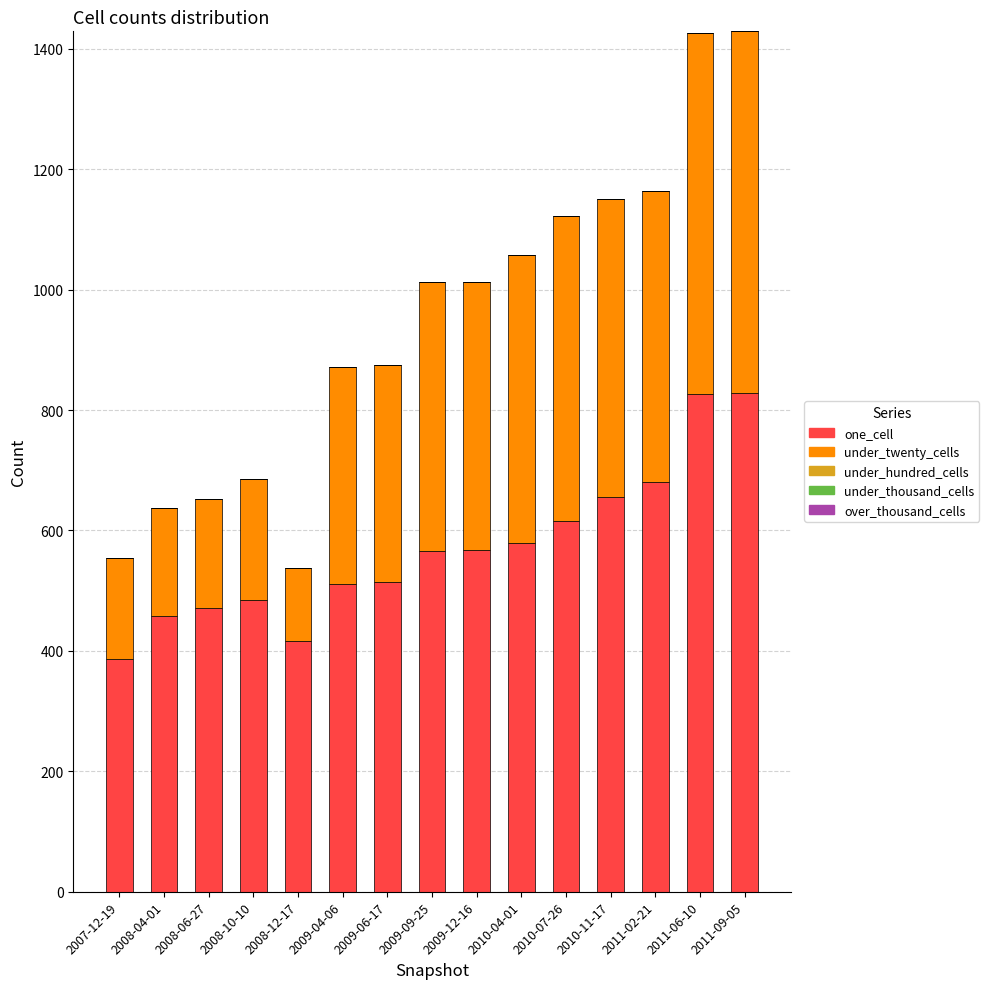

What is the lowest value of the one_cell series?

386